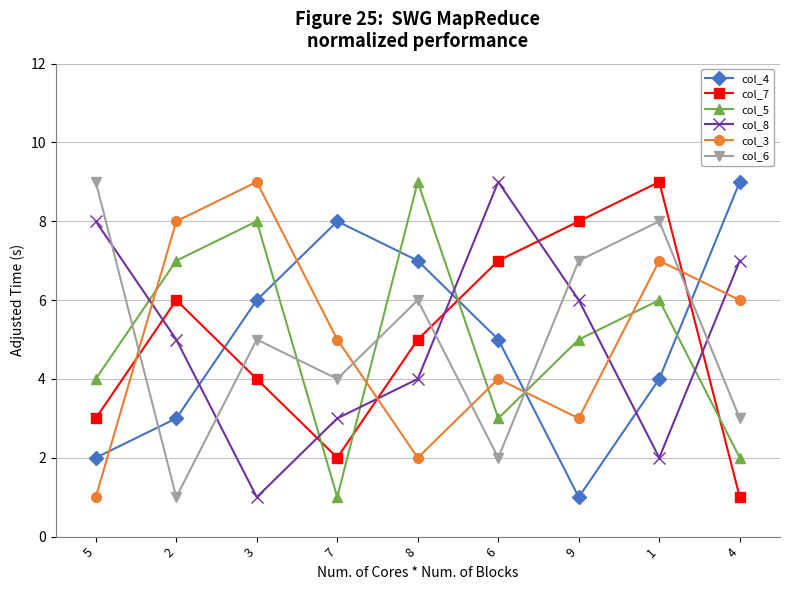

Reading right to left, transcribe all the data shown in this chart.

col_4: 9	4	1	5	7	8	6	3	2
col_7: 1	9	8	7	5	2	4	6	3
col_5: 2	6	5	3	9	1	8	7	4
col_8: 7	2	6	9	4	3	1	5	8
col_3: 6	7	3	4	2	5	9	8	1
col_6: 3	8	7	2	6	4	5	1	9